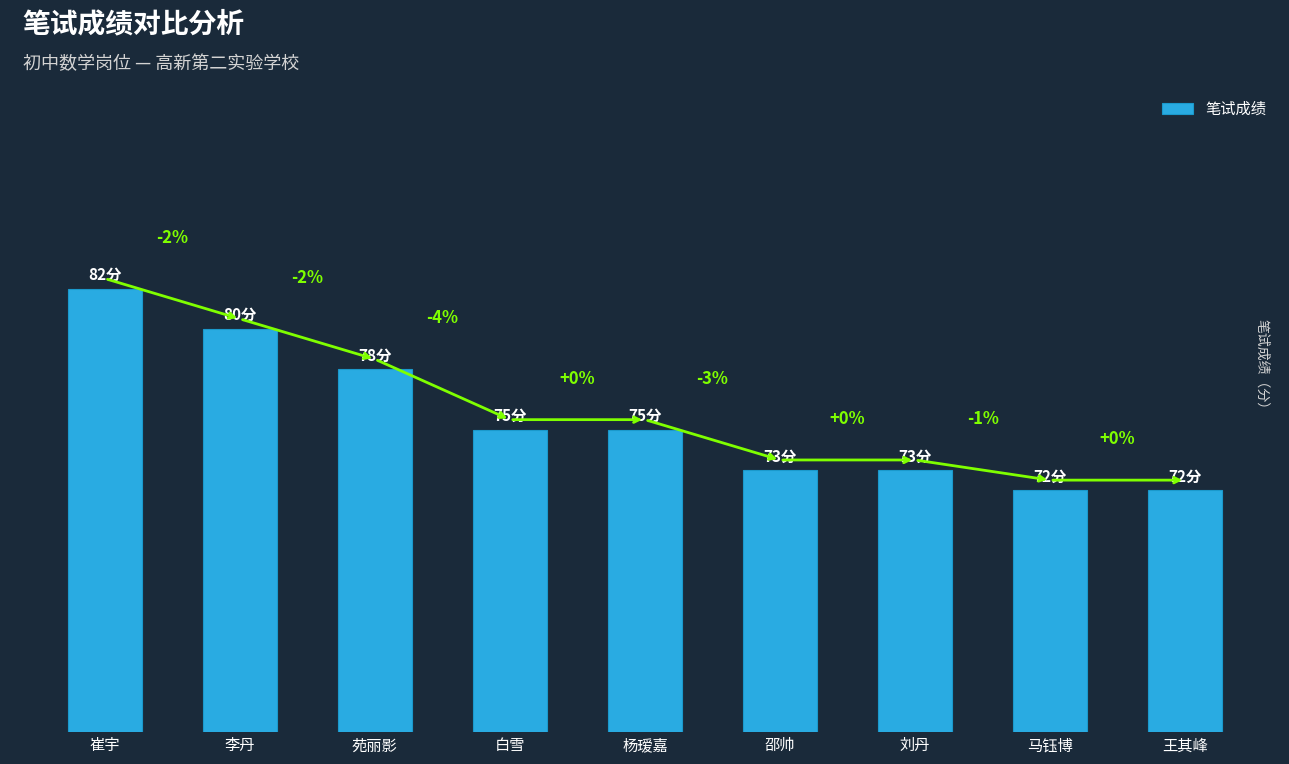

What is the change in value from 苑丽影 to 刘丹?

-5